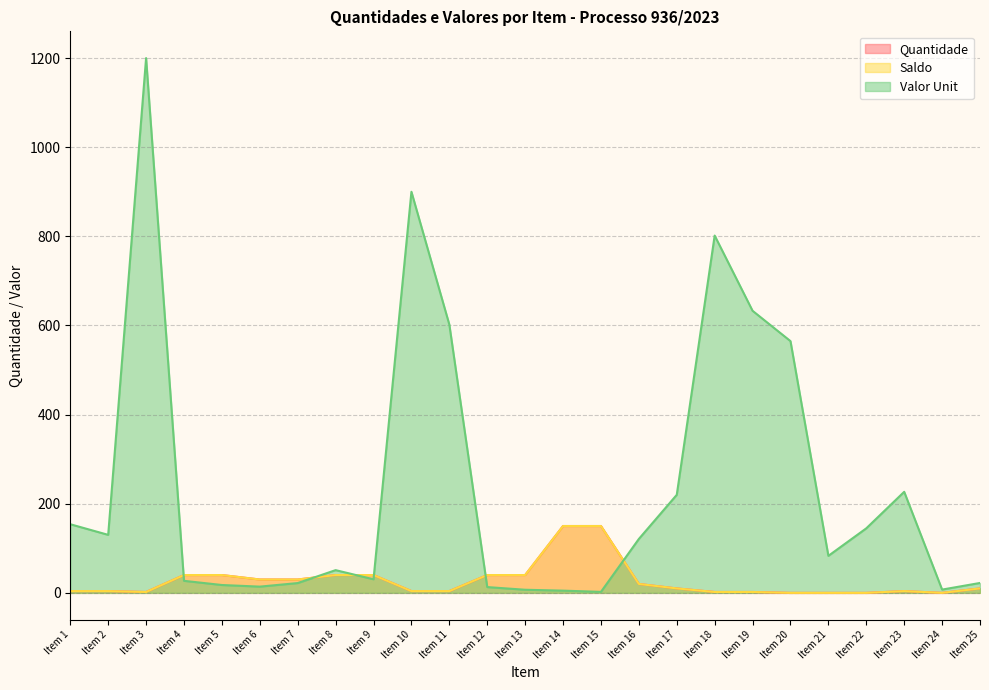

What are all the series names shown in the legend?

Quantidade, Saldo, Valor Unit